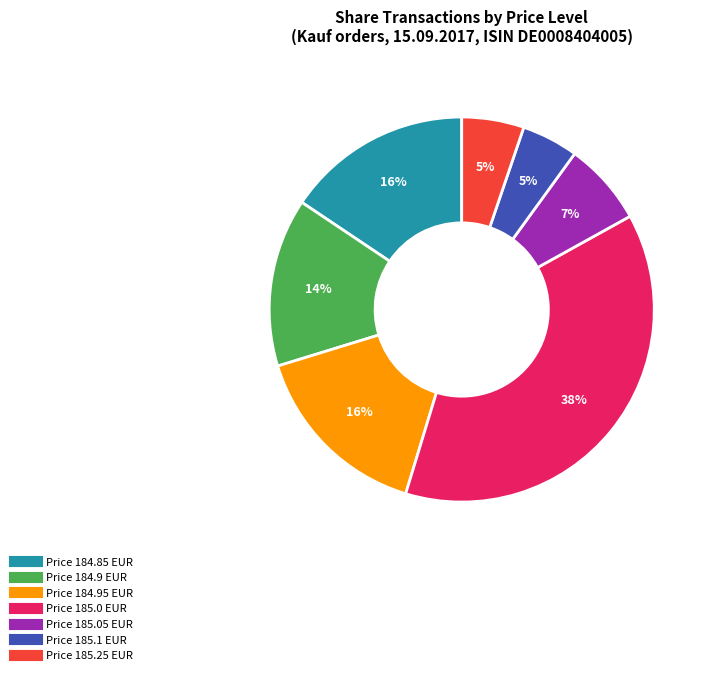

To the nearest percent, what is the difference between the largest and smallest slice percentages?

33%